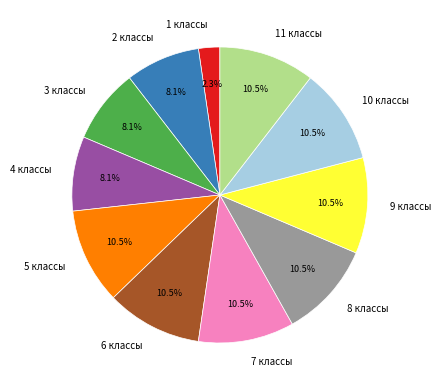

What percentage do 11 классы and 3 классы together represent?

18.6%